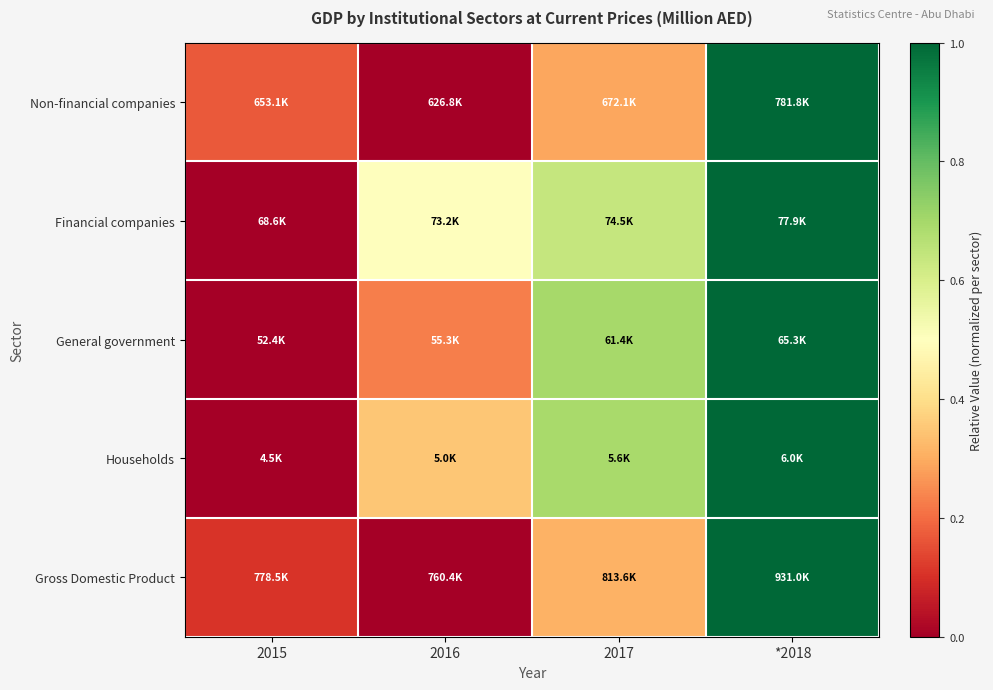

Which category has the highest value across all series?

*2018